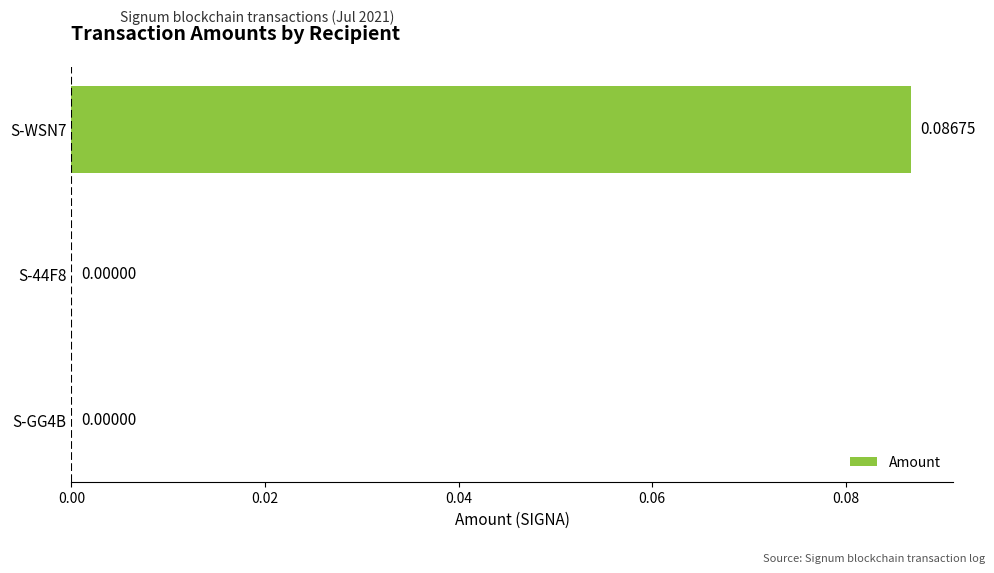

How many data points does each series have?

3